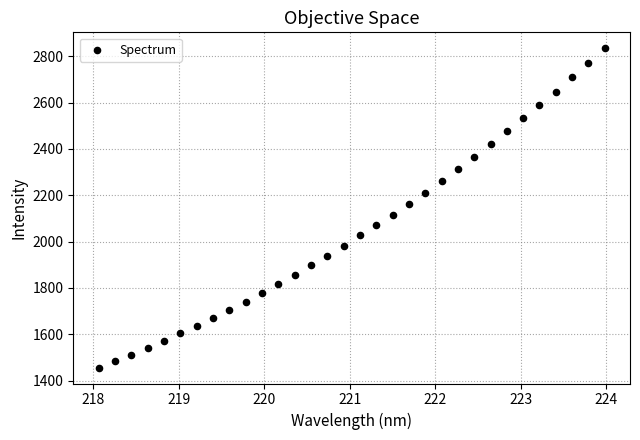

What is the range of Y values (max minus min)?

1377.3